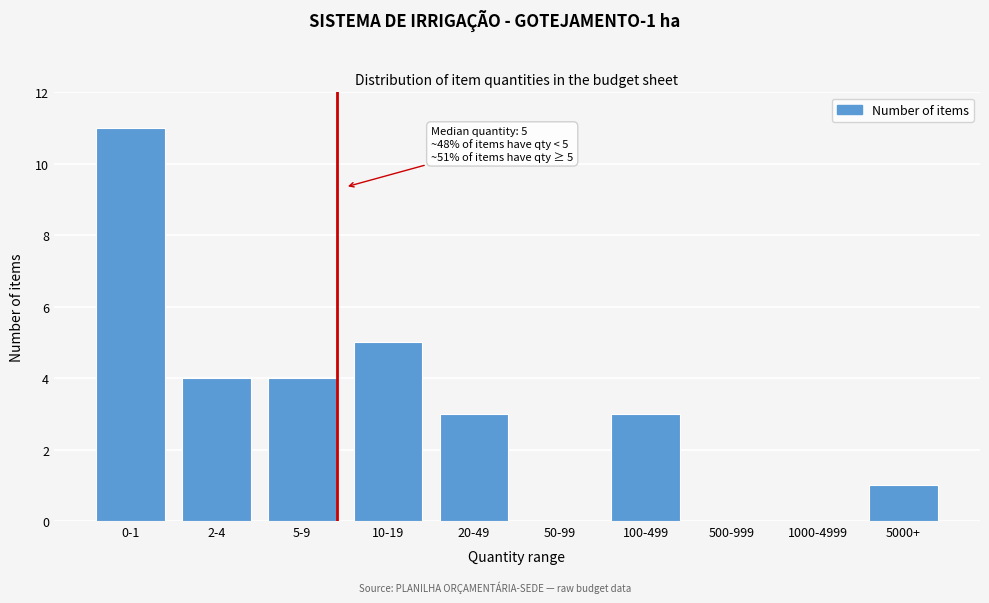

Reading left to right, extract all data points from this chart.

0-1=11	2-4=4	5-9=4	10-19=5	20-49=3	50-99=0	100-499=3	500-999=0	1000-4999=0	5000+=1